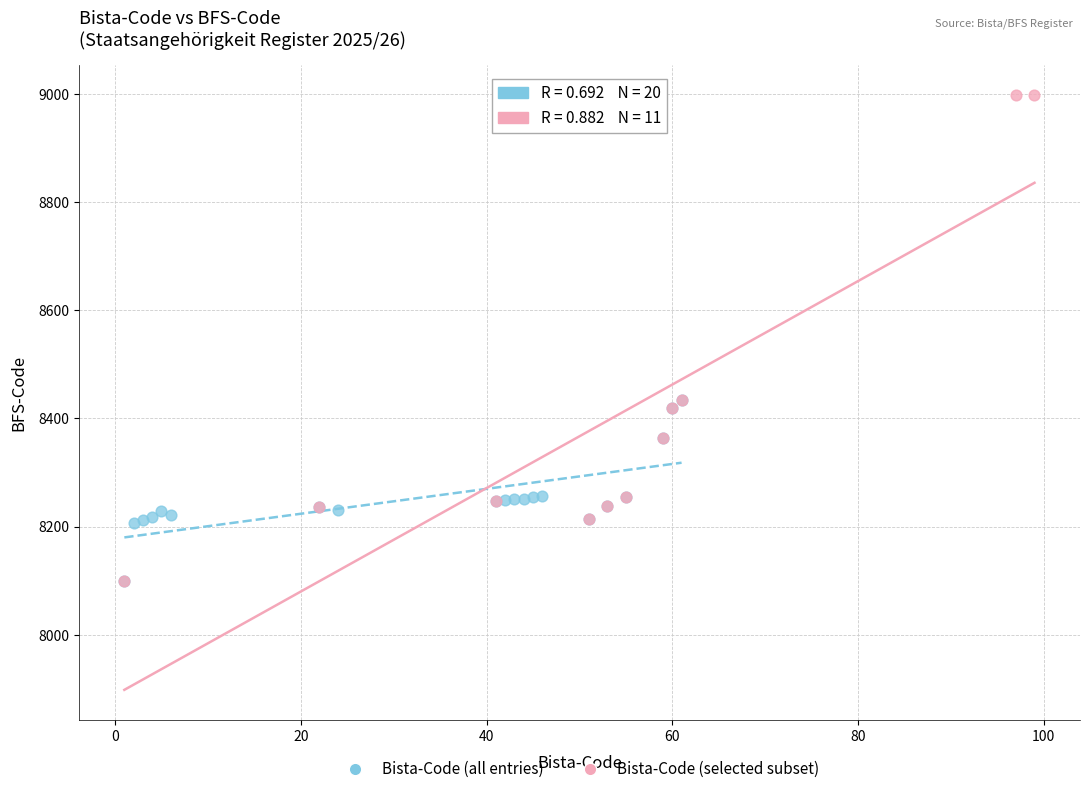

Which series reaches the maximum Y coordinate?

Bista-Code (selected subset)